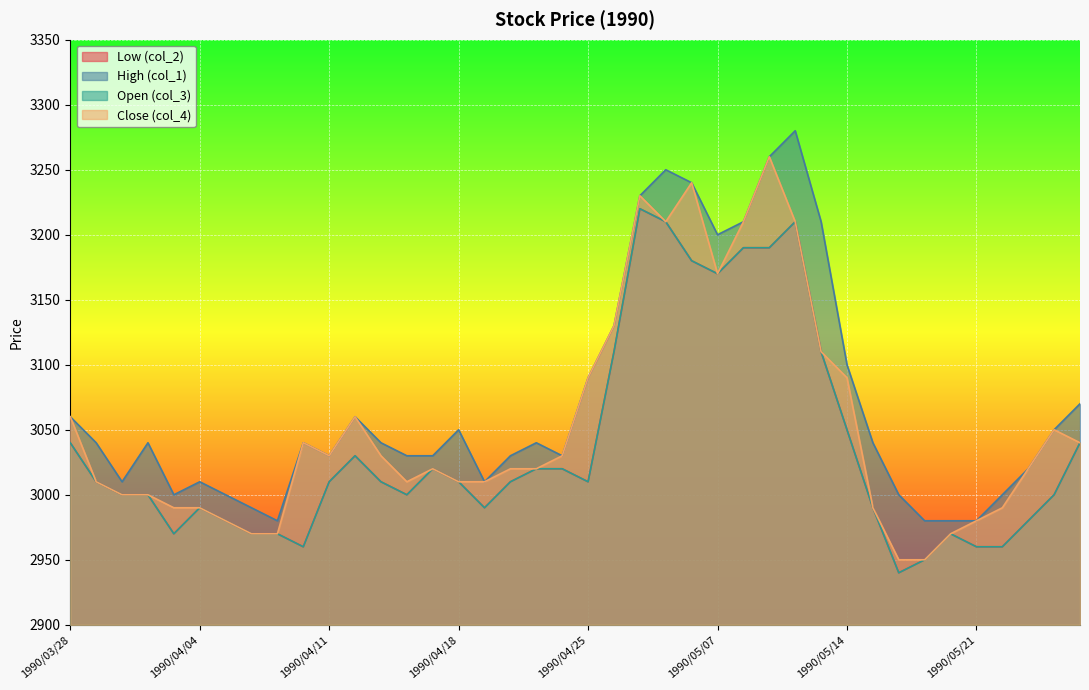

Where is Low (col_2) nearest to the value 3080?

1990/04/26